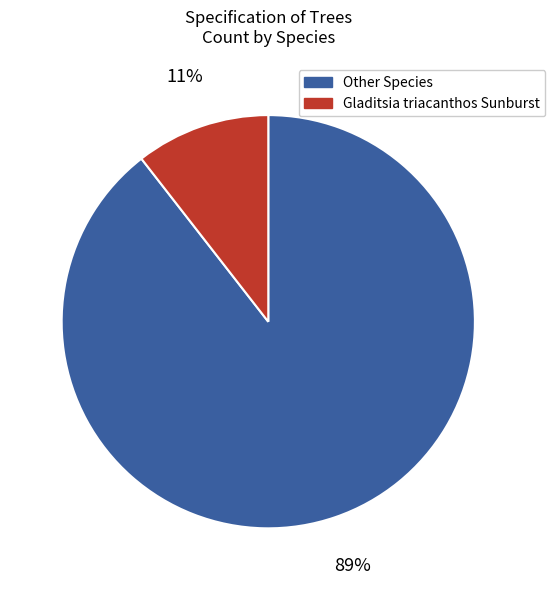

Is there any slice that represents more than half of the pie?

Yes